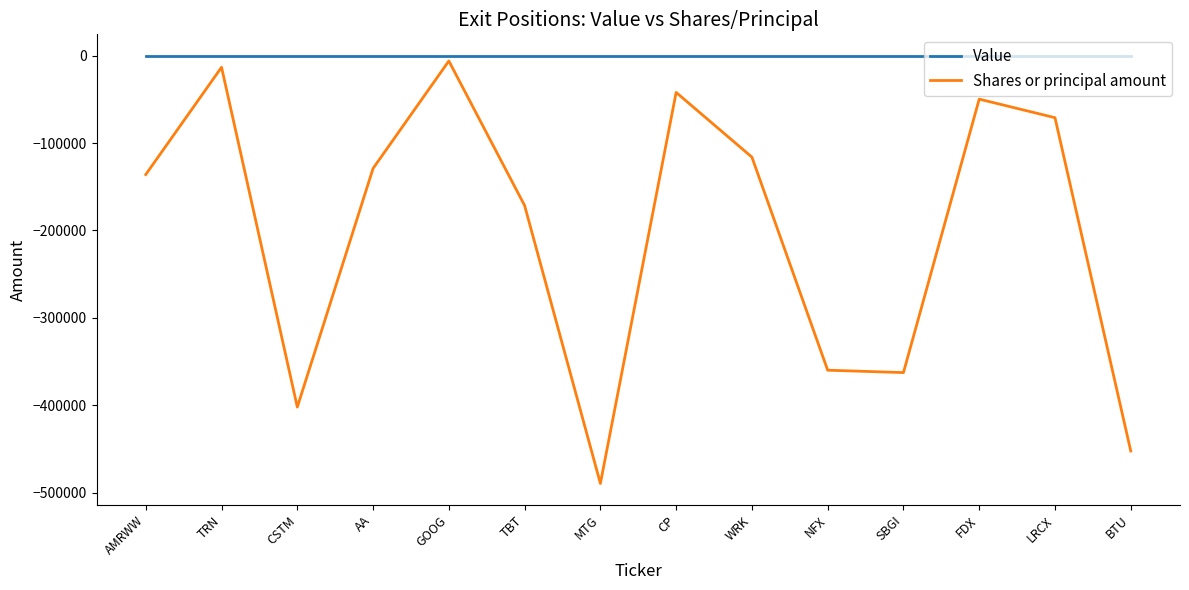

Reading right to left, extract all data points from this chart.

Value: 0	0	0	0	0	0	0	0	0	0	0	0	0	0
Shares or principal amount: -452481	-70944	-49697	-362720	-360000	-116096	-42000	-489649	-171500	-6000	-129000	-402191	-13200	-136000